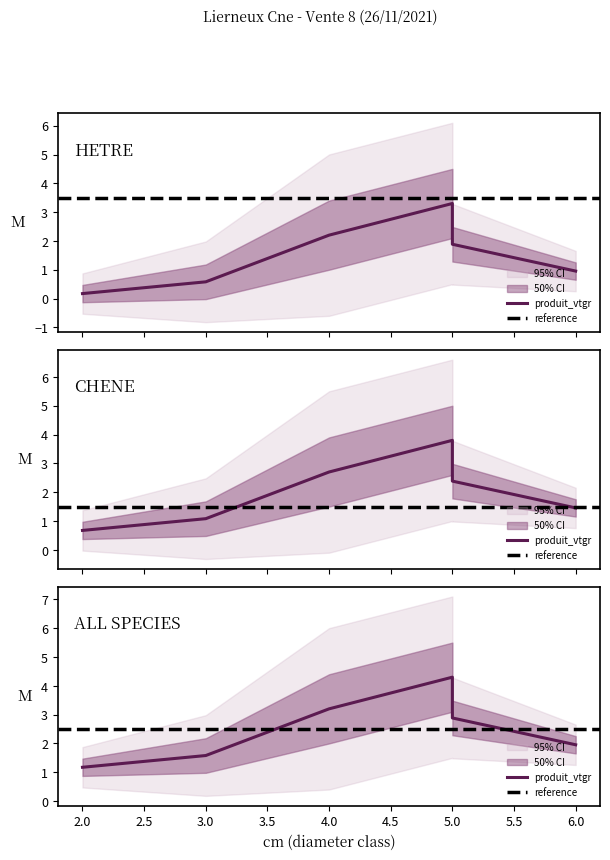

True or false: produit_vtgr and produit_nbre intersect in this chart.

False